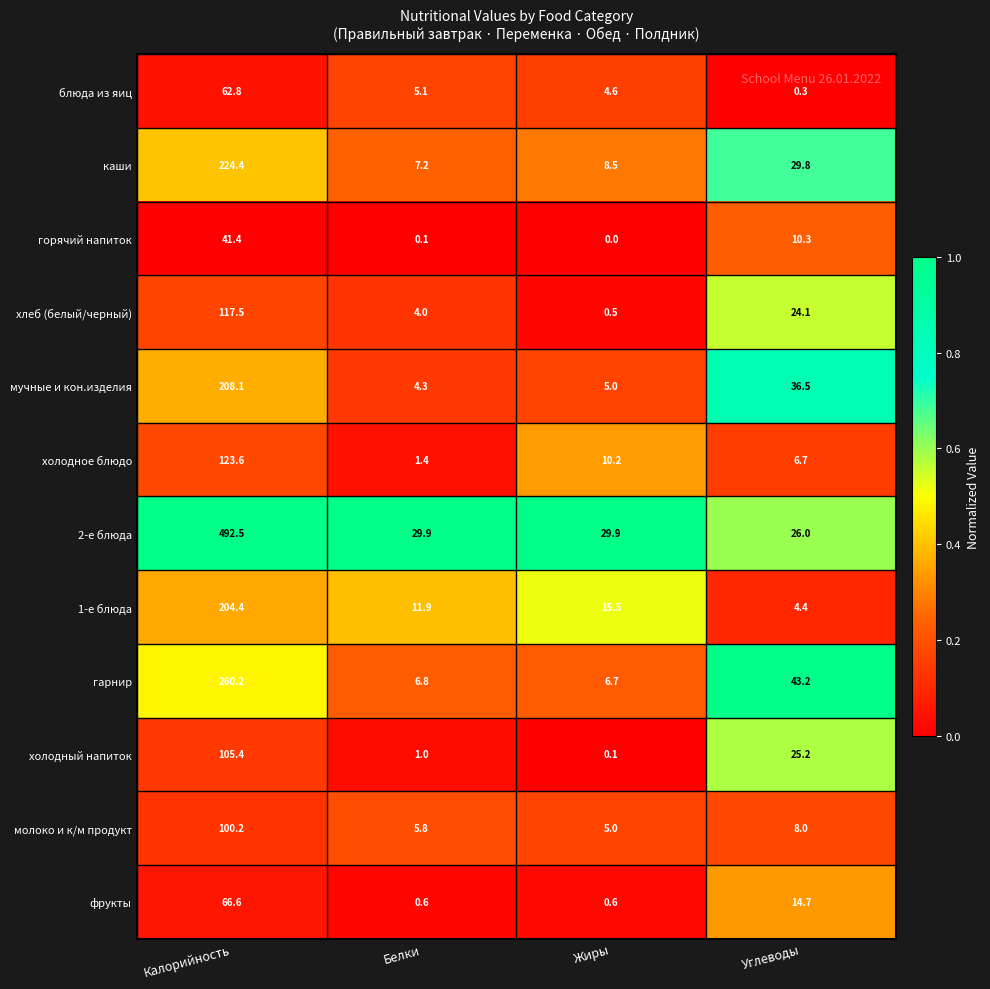

What is the total value across all series at Углеводы?

229.2